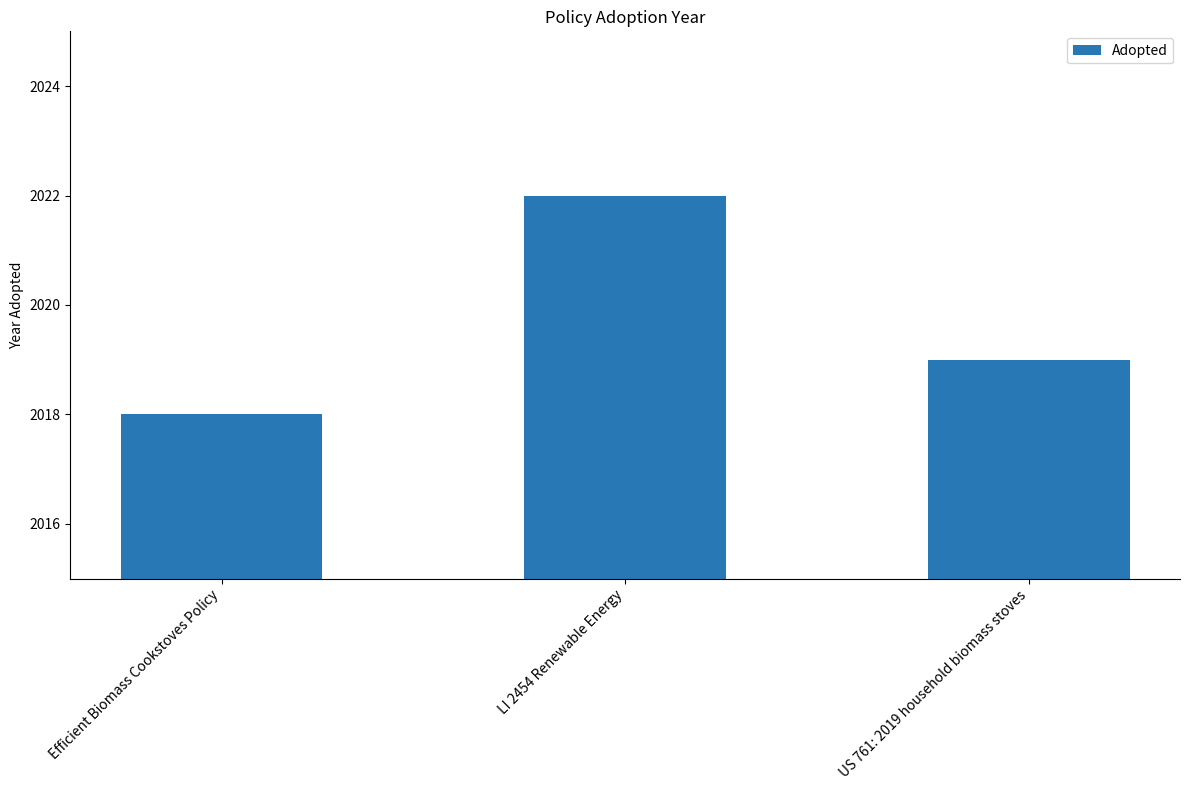

What is the change in value from LI 2454 Renewable Energy to US 761: 2019 household biomass stoves?

-3